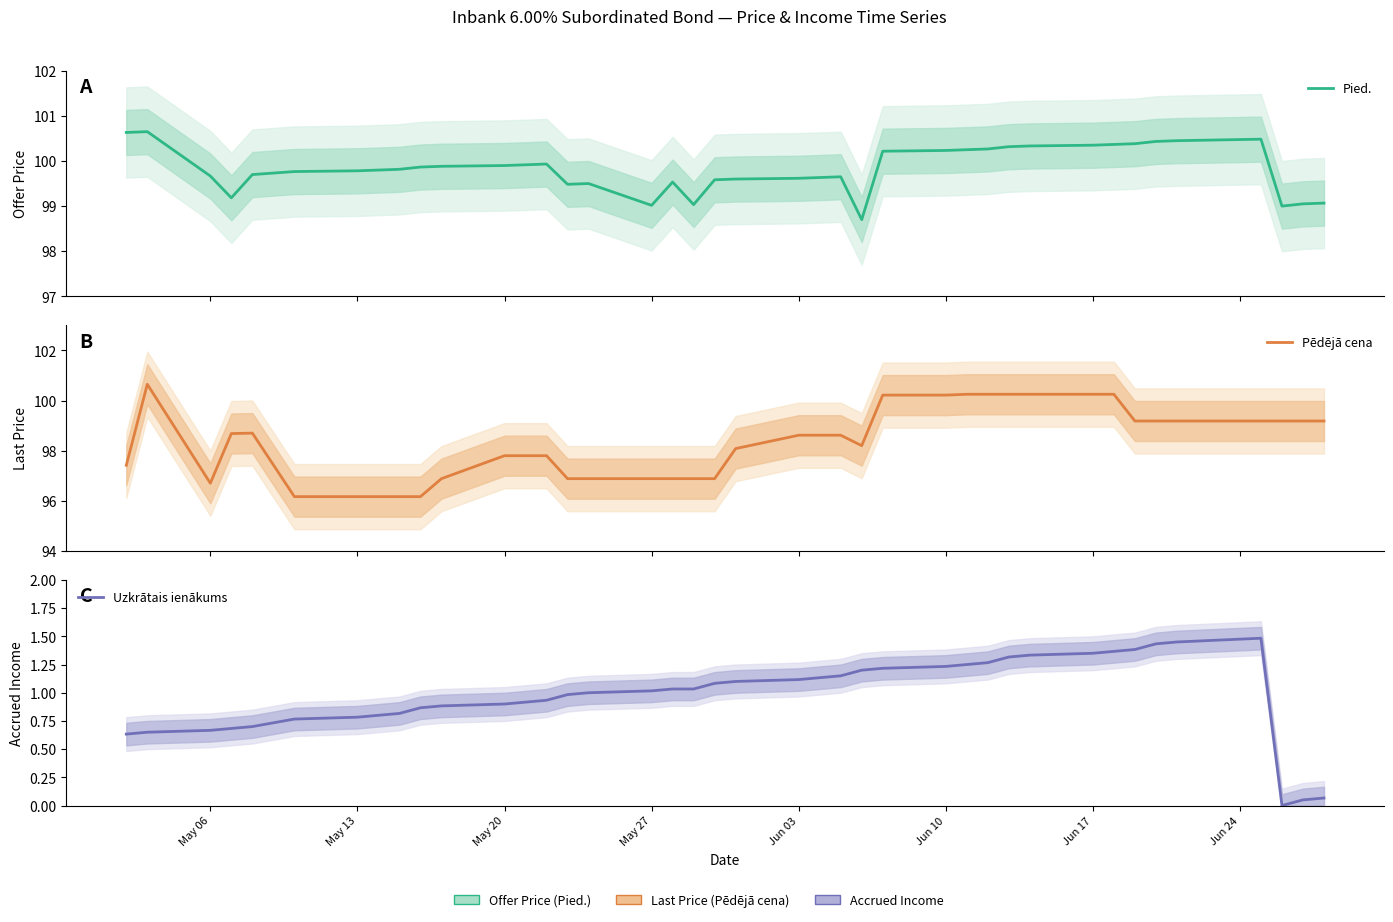

How many values in the Pēdējā cena series exceed 98?

23